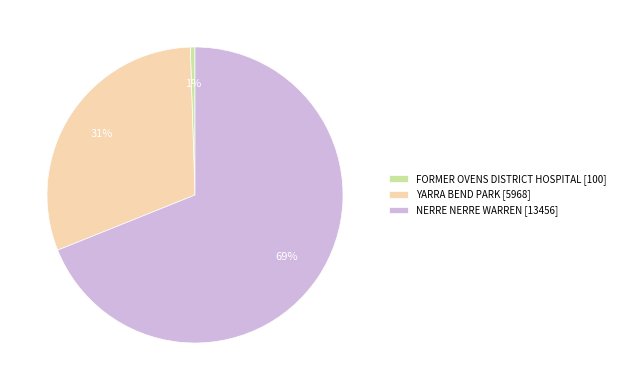

What is the majority slice?

NERRE NERRE WARREN